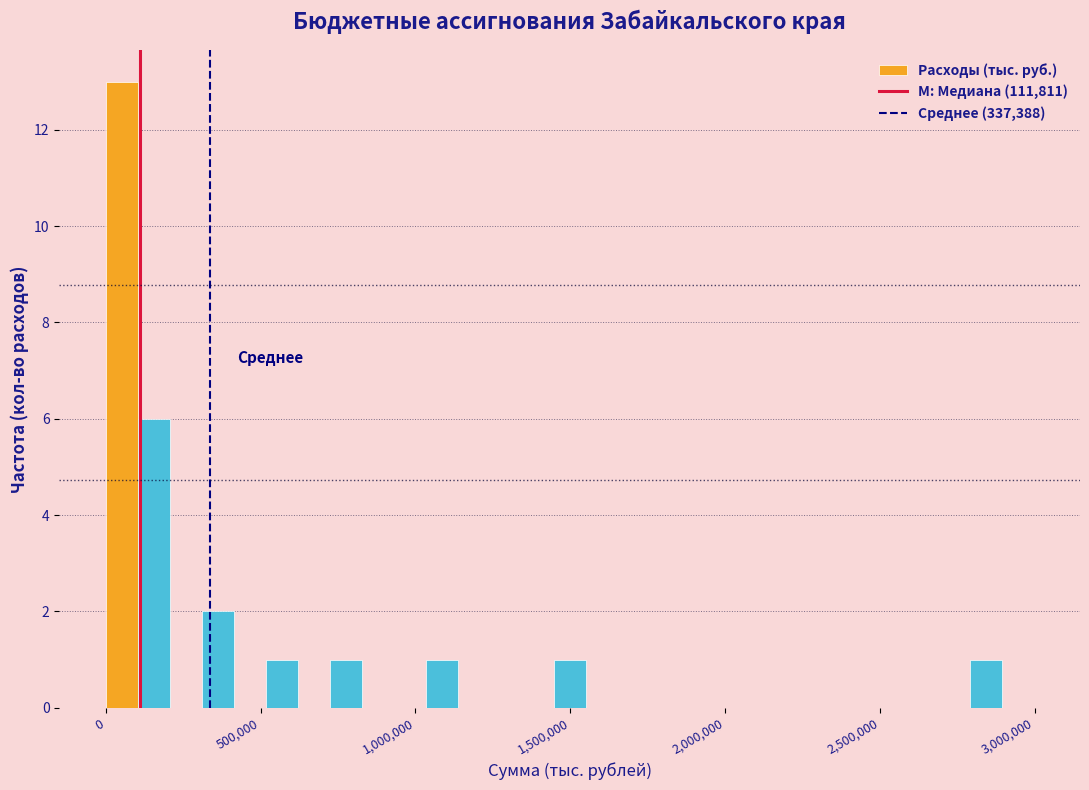

Read against the x-axis, roughly where is the centre of the tallest bar?

50000